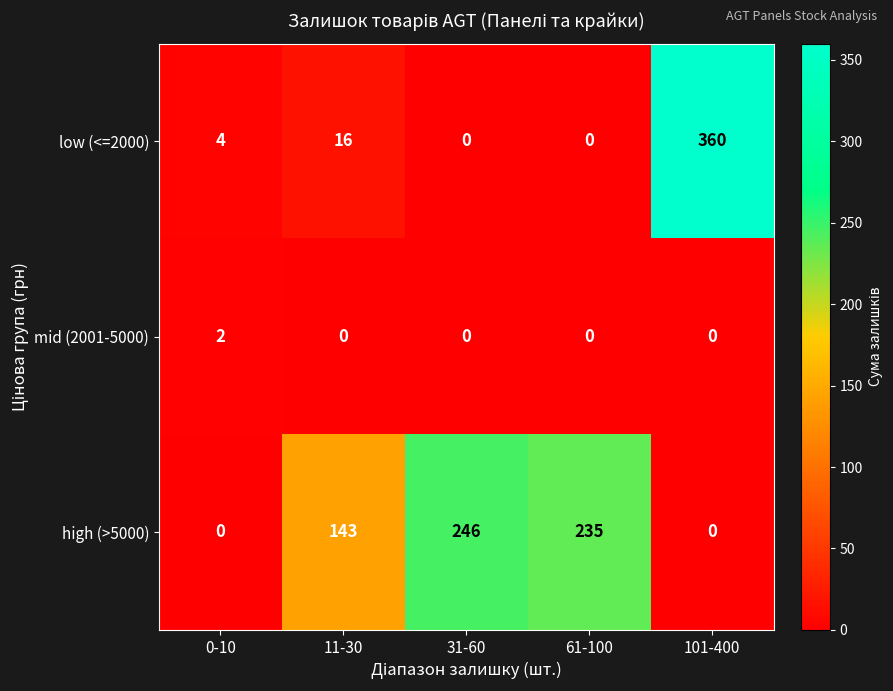

Rank the series by their average value, from highest to lowest.

high (>5000), low (<=2000), mid (2001-5000)